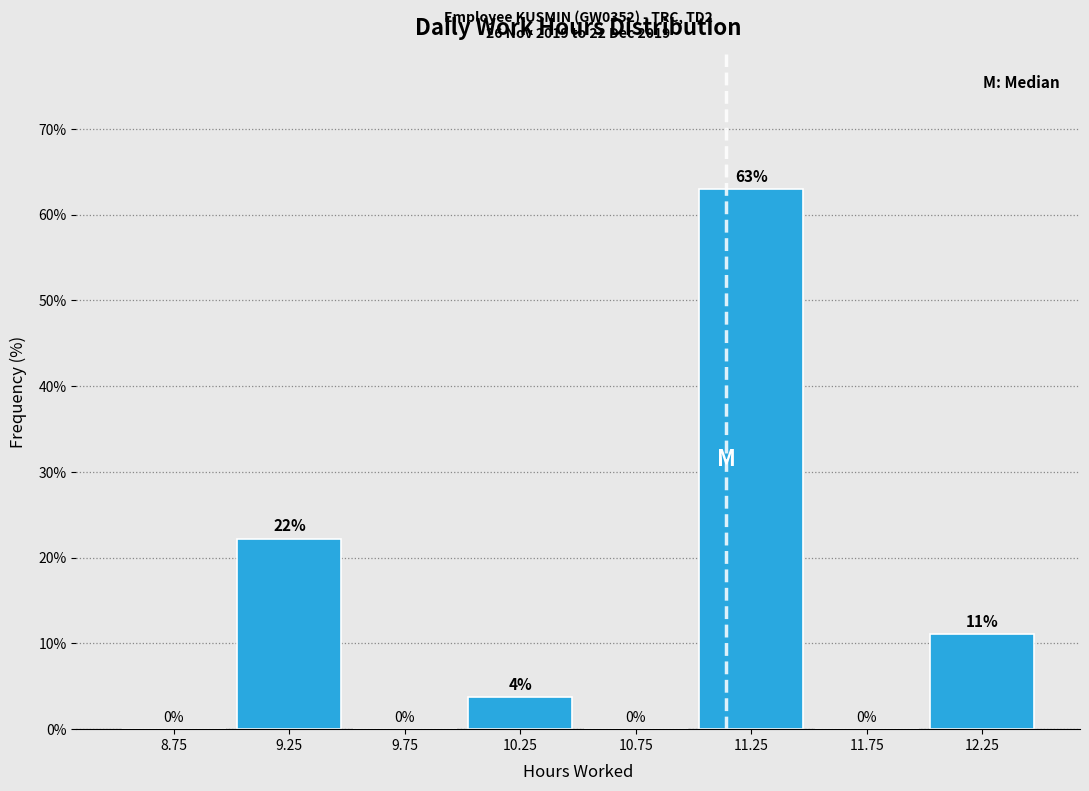

Which range on the x-axis has the tallest bar?

11.0 to 11.5